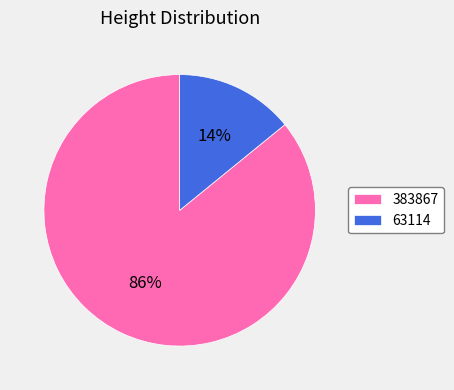

The 383867 slice represents 86% of the pie. True or false?

True